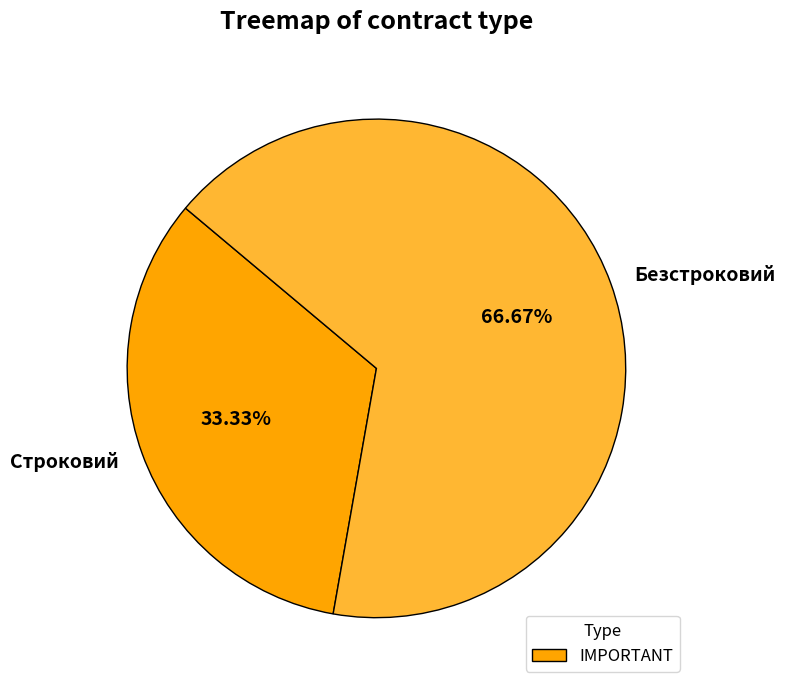

What portion of the pie excludes Строковий?

66.7%